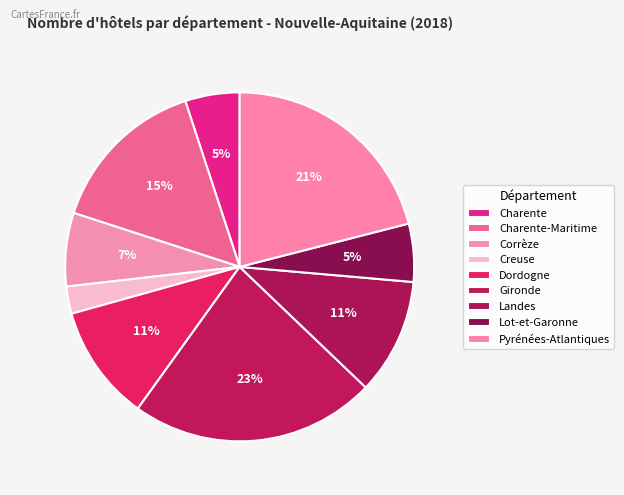

What percentage is NOT represented by Charente-Maritime?

85.0%